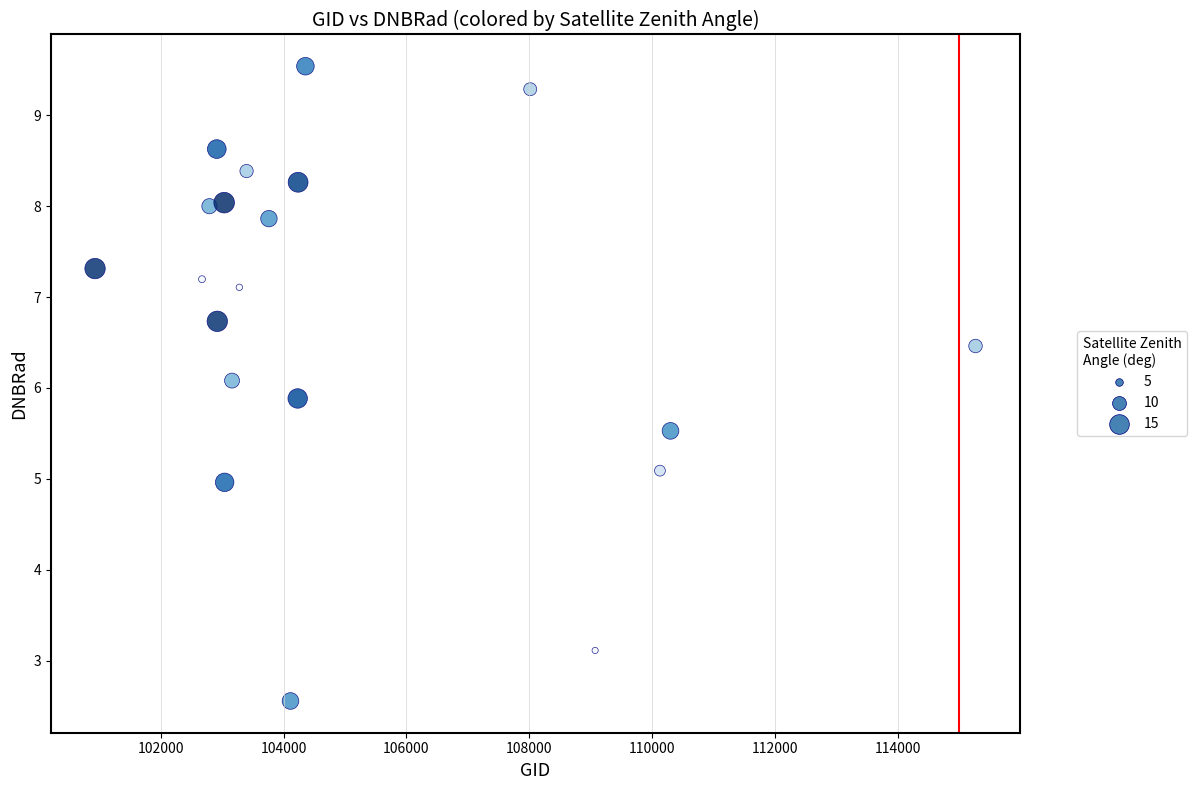

What is the range of Y values (max minus min)?

7.0